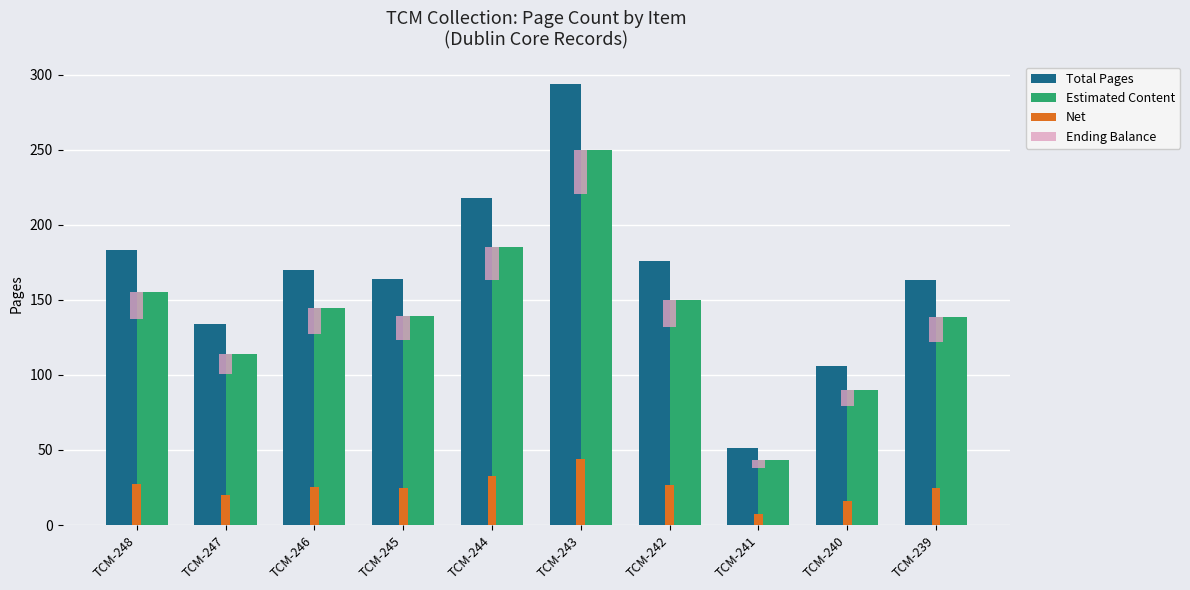

What is the difference between the maximum and minimum values in the Ending Balance series?

24.3